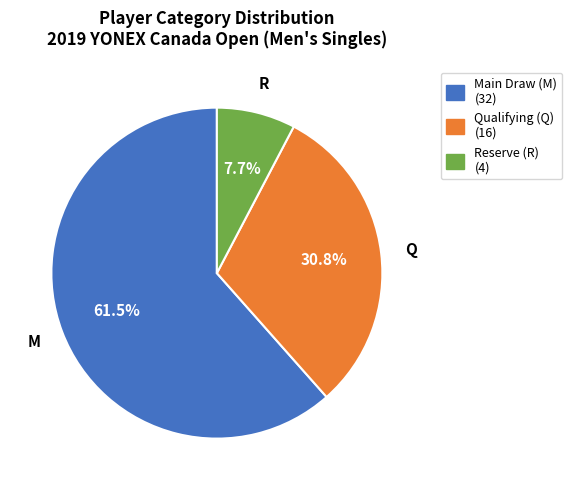

To the nearest percent, what is the average slice percentage?

33%